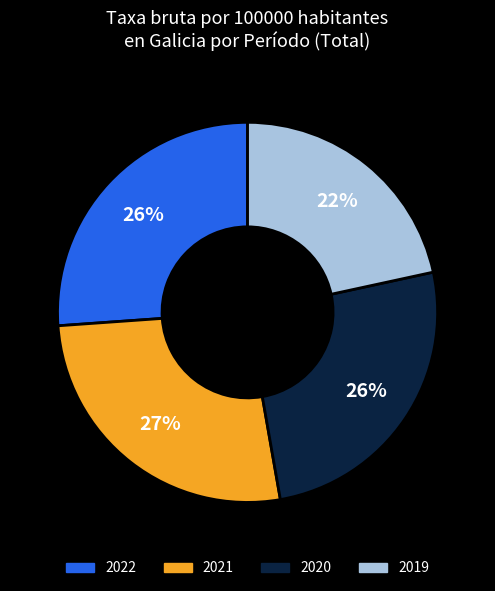

To the nearest percent, what is the difference between the largest and smallest slice percentages?

5%